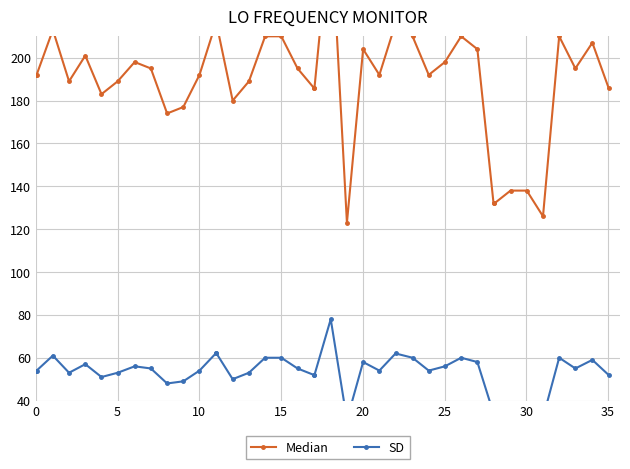

True or false: SD and Median intersect in this chart.

False